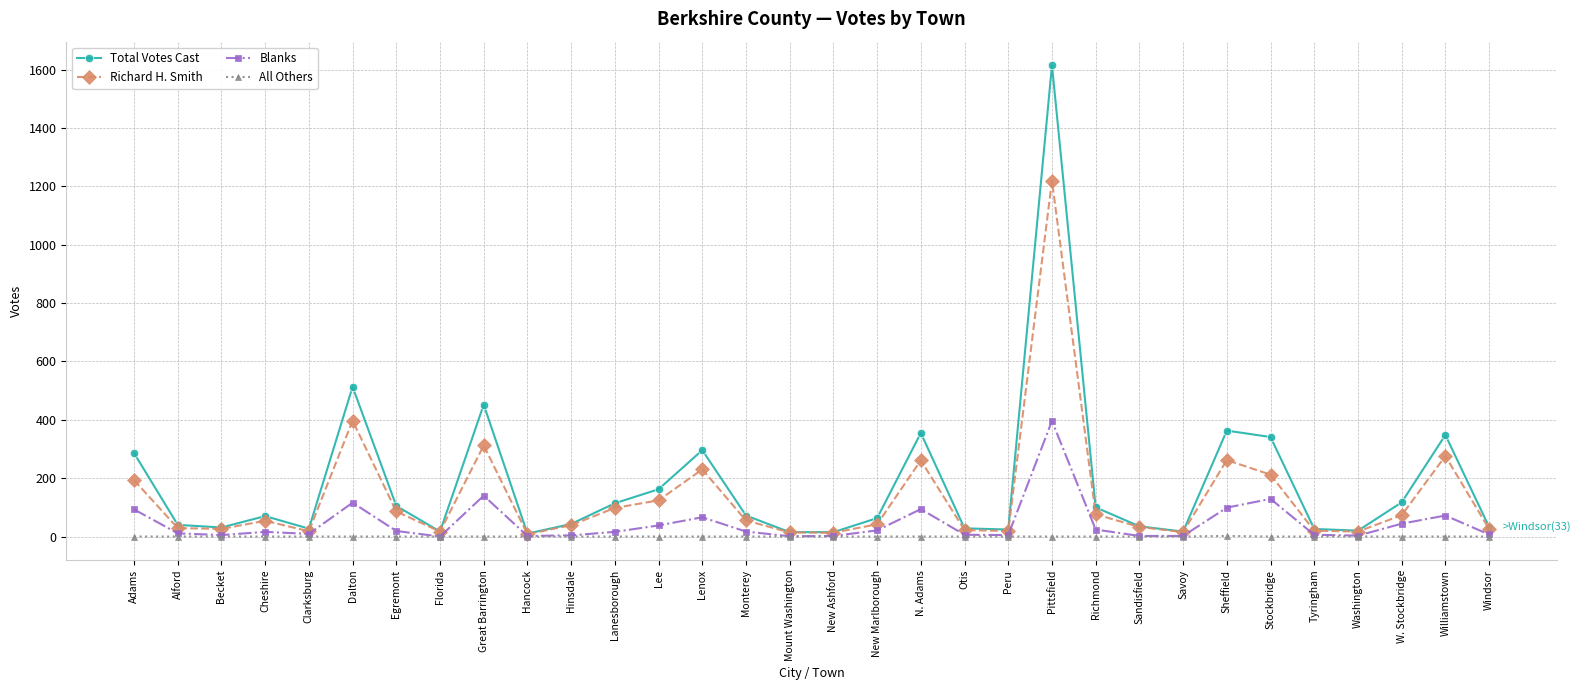

Which series has the largest total across all categories?

Total Votes Cast